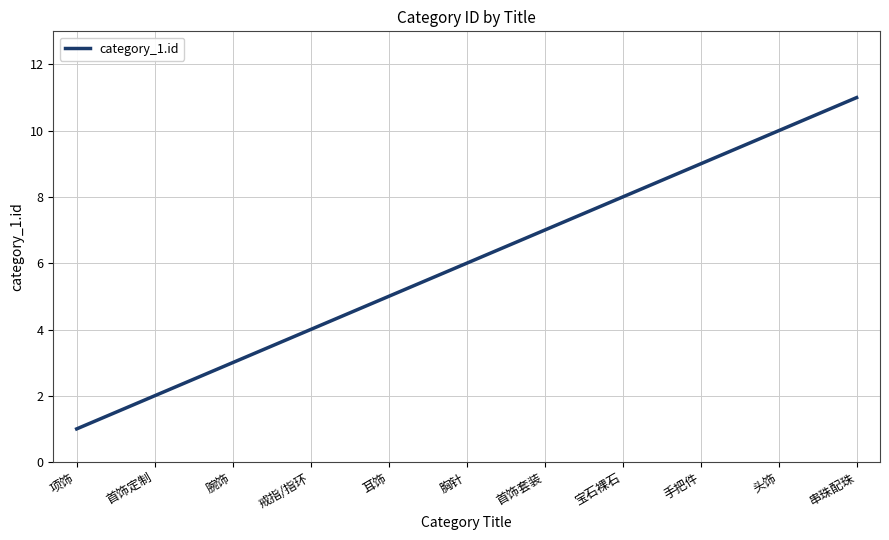

How many lines are shown in the chart?

1